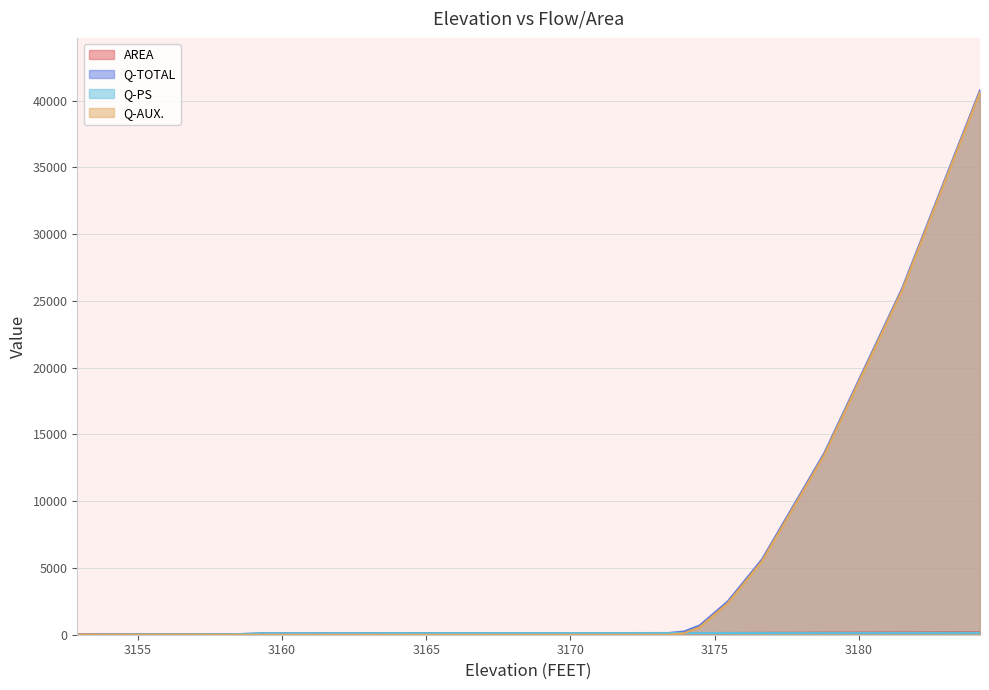

Where is AREA nearest to the value 106?

3168.71